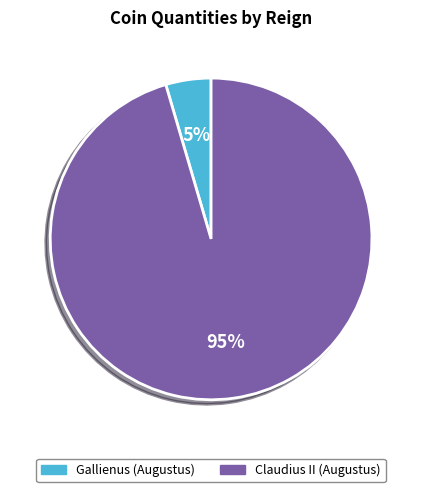

Rank the categories by value from highest to lowest.

Claudius II (Augustus), Gallienus (Augustus)